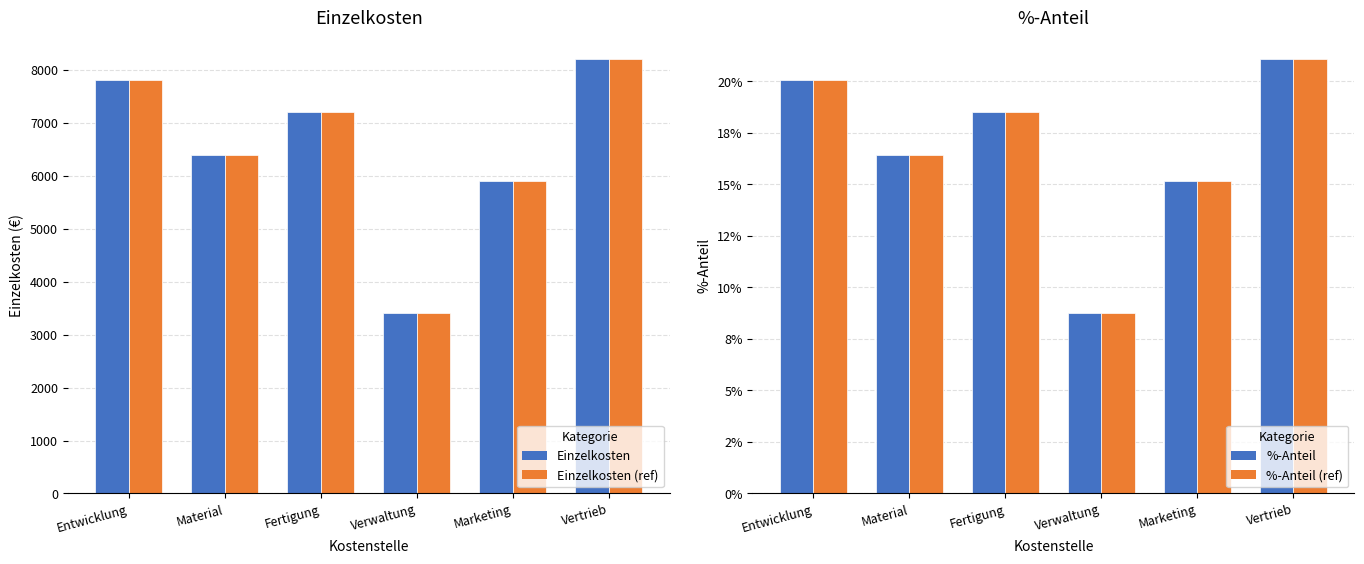

At which category is the sum across all series the highest?

Vertrieb